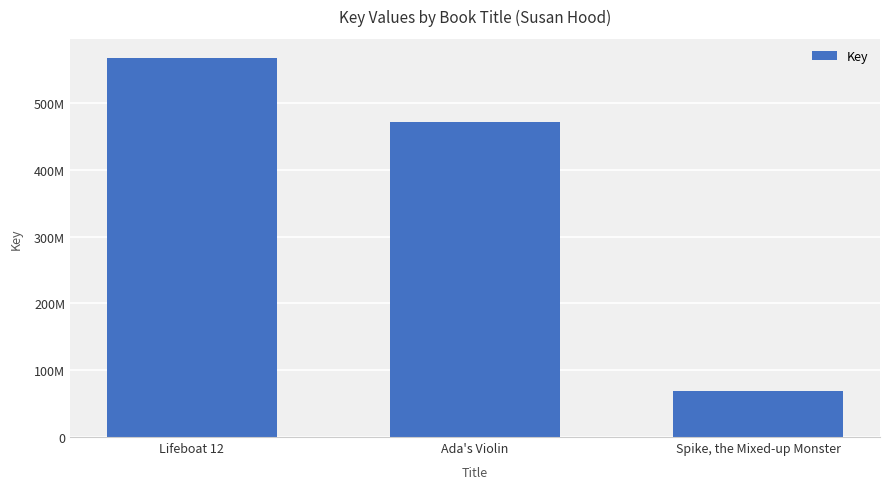

What is the label of the 1st bar from the right?

Spike, the Mixed-up Monster